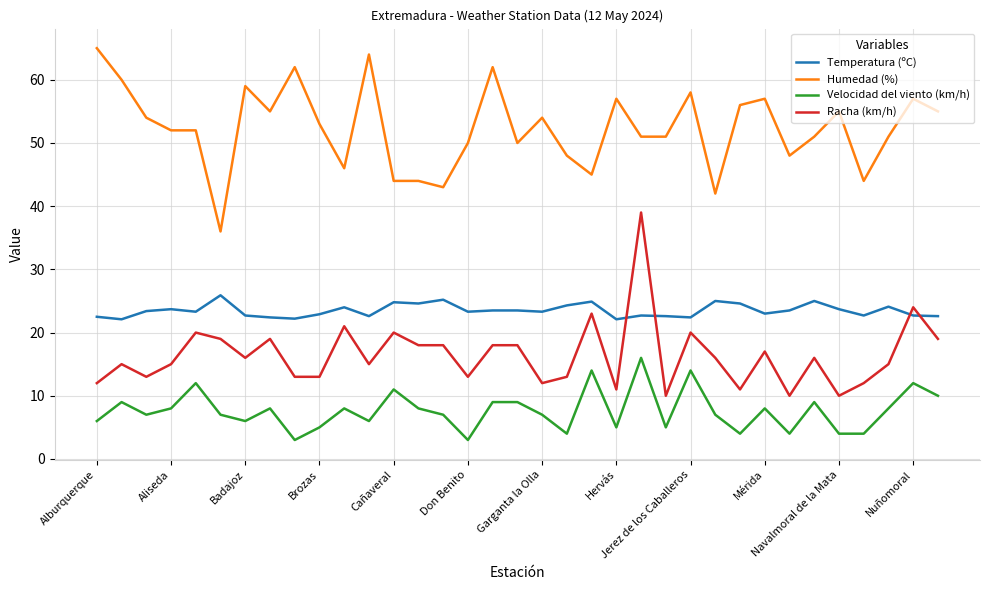

True or false: Humedad (%) and Racha (km/h) intersect in this chart.

False